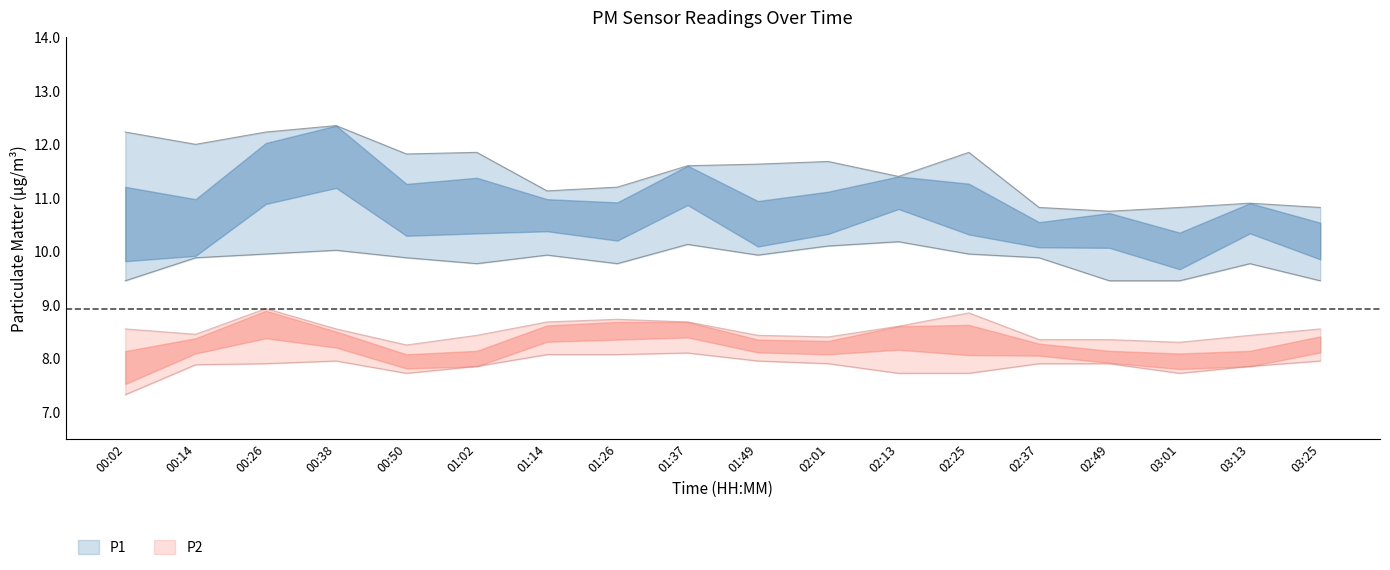

Where is the first local minimum for P1_lower?

01:02